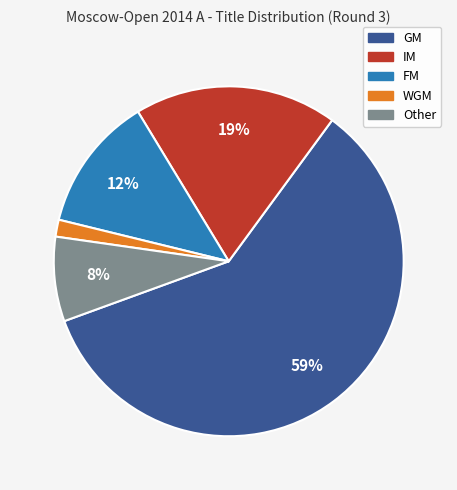

Combined, do WGM and IM account for over 50%?

No